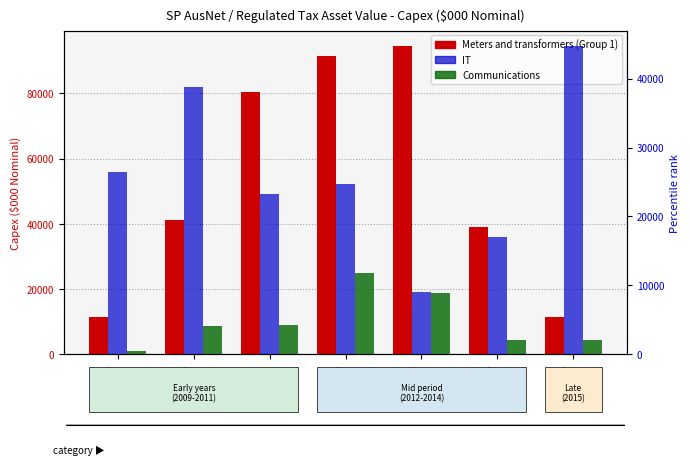

Reading left to right, what are all the values shown in this chart?

Meters and transformers (Group 1): 2009=11248.5	2010=41263.8	2011=80503.0	2012=91362.0	2013=94519.2	2014=38853.3	2015=11247.3
Communications: 2009=888.6	2010=8756.9	2011=8959.4	2012=24833.8	2013=18817.8	2014=4477.8	2015=4482.0
IT: 2009=26456.7	2010=38827.4	2011=23232.1	2012=24642.5	2013=9036.5	2014=17029.8	2015=44745.1